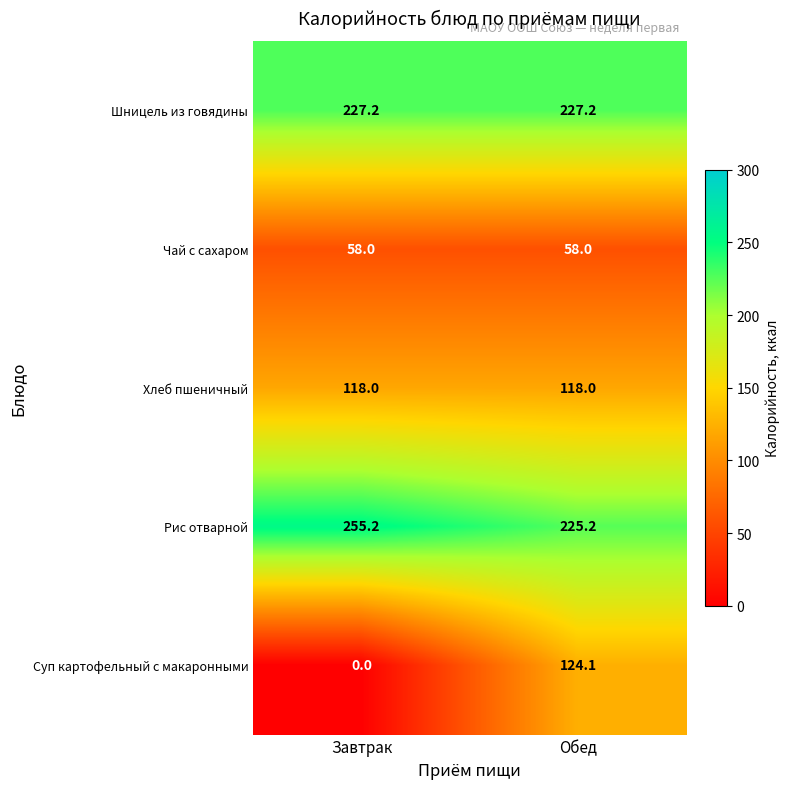

Which category has the lowest value in the Рис отварной series?

Обед